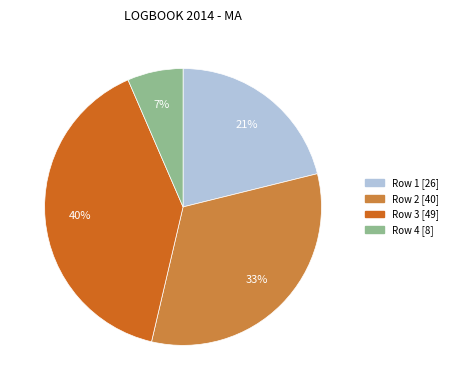

Which slice is the smallest?

Row 4